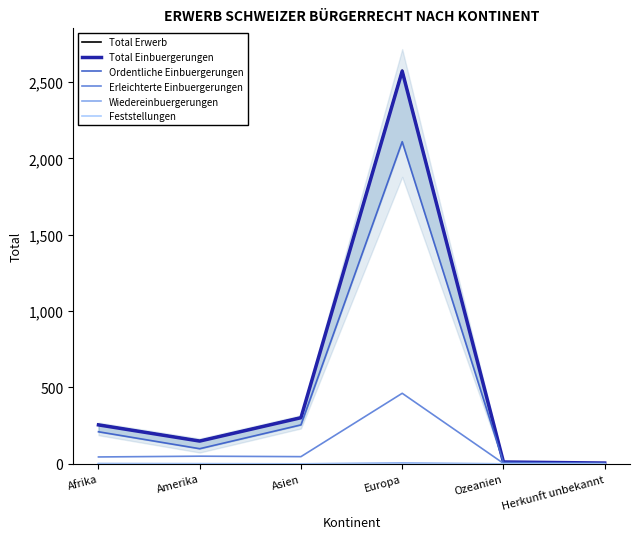

At which category does Total Erwerb reach its first local valley?

Amerika